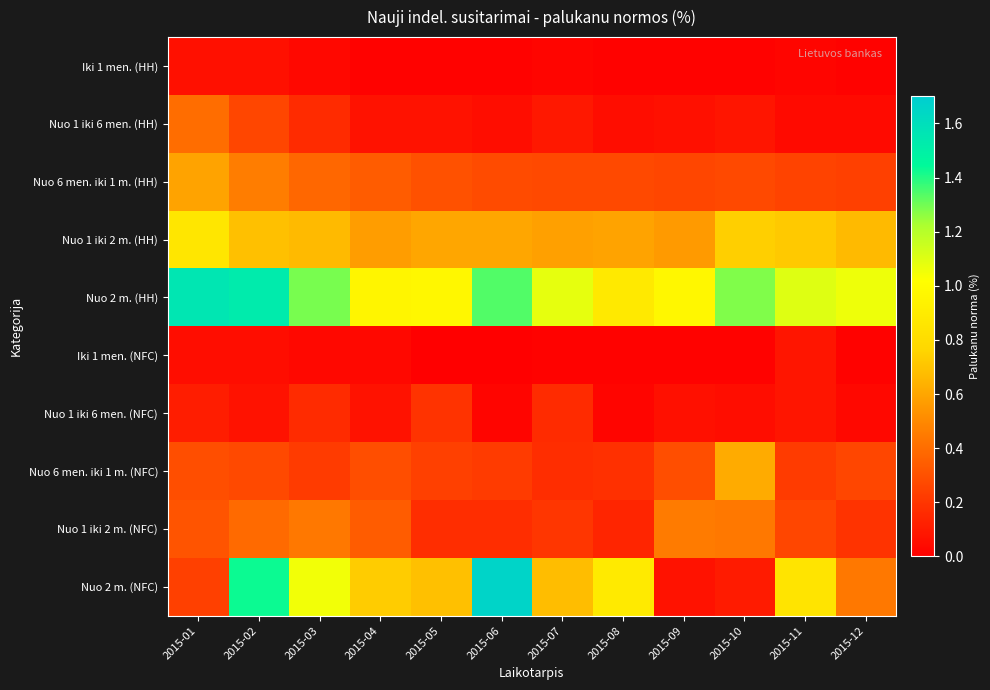

What is the total value across all series at 2015-08?

3.0